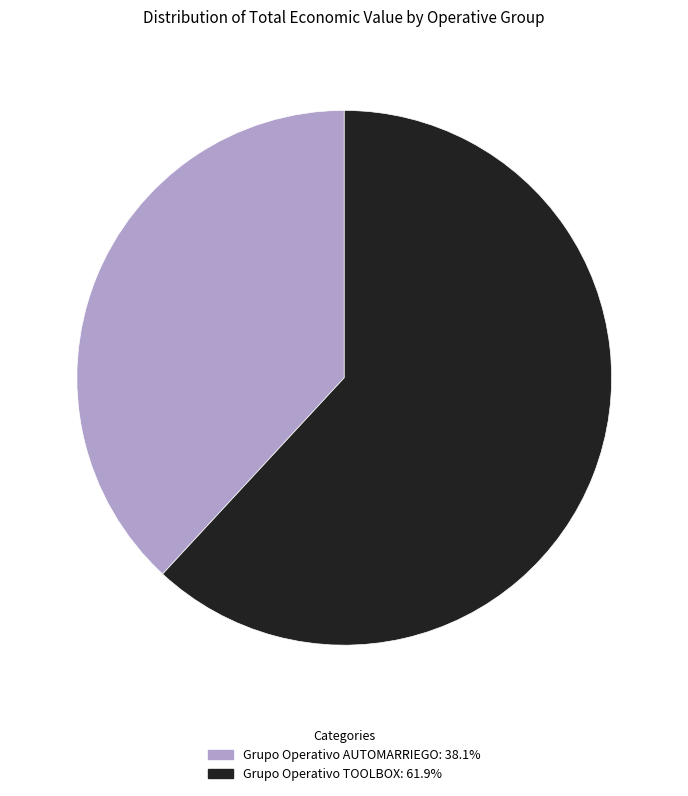

Is there a majority slice in this chart?

Yes